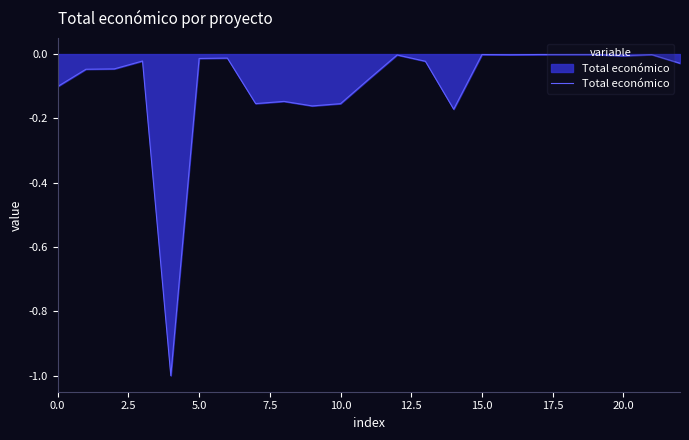

What is the difference between the maximum and minimum values?

1.0